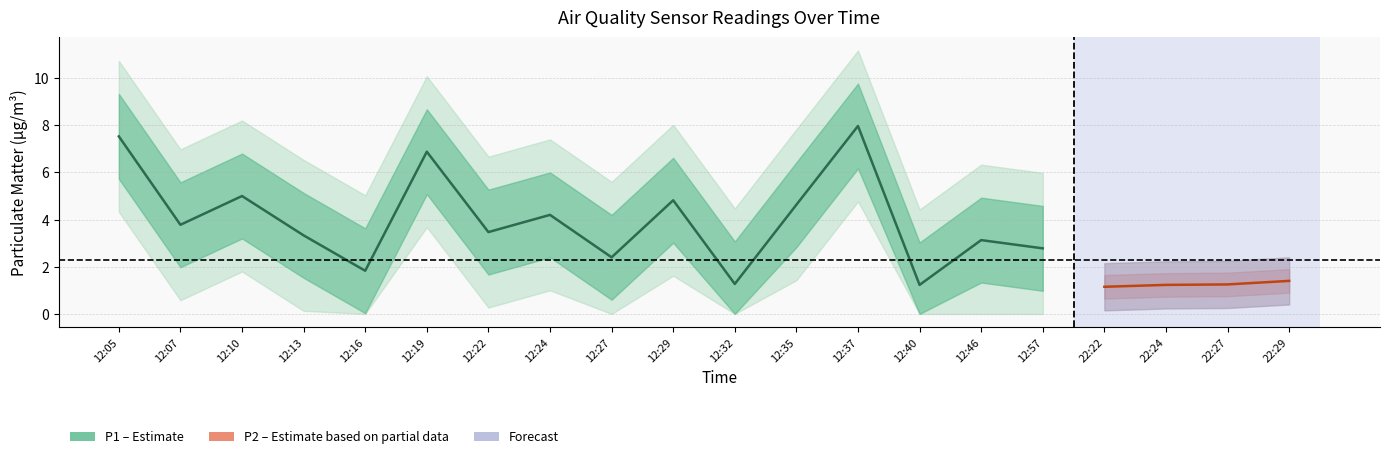

Rank the series by their average value, from highest to lowest.

P1, P2